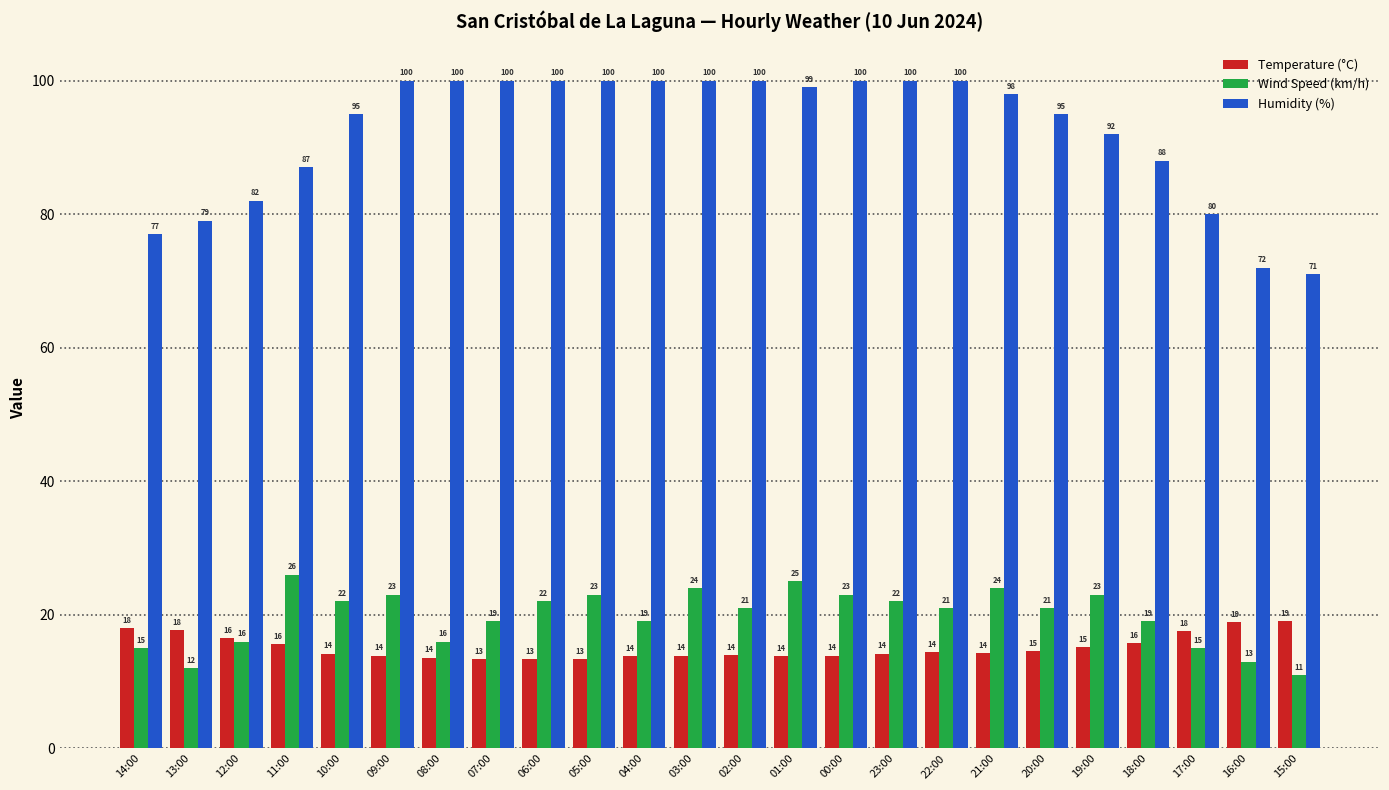

What is the total value across all series at 23:00?

136.2